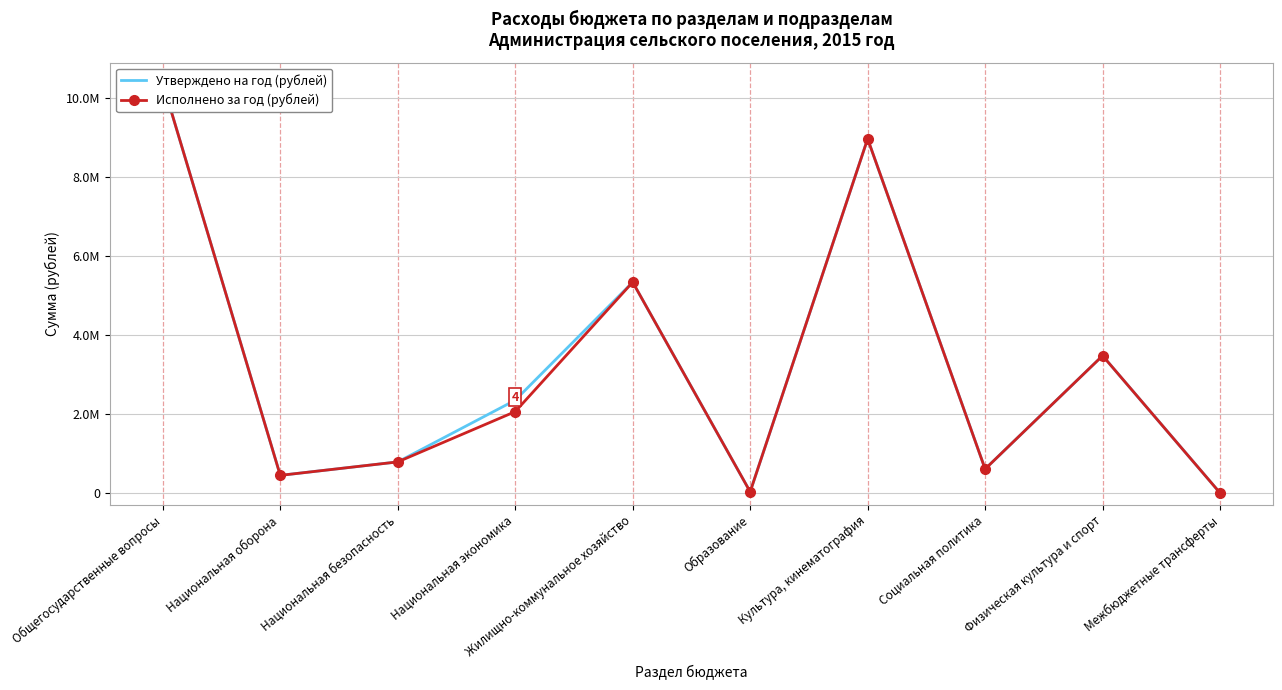

The Исполнено за год (рублей) series shows 15352.8 at Образование. True or false?

False